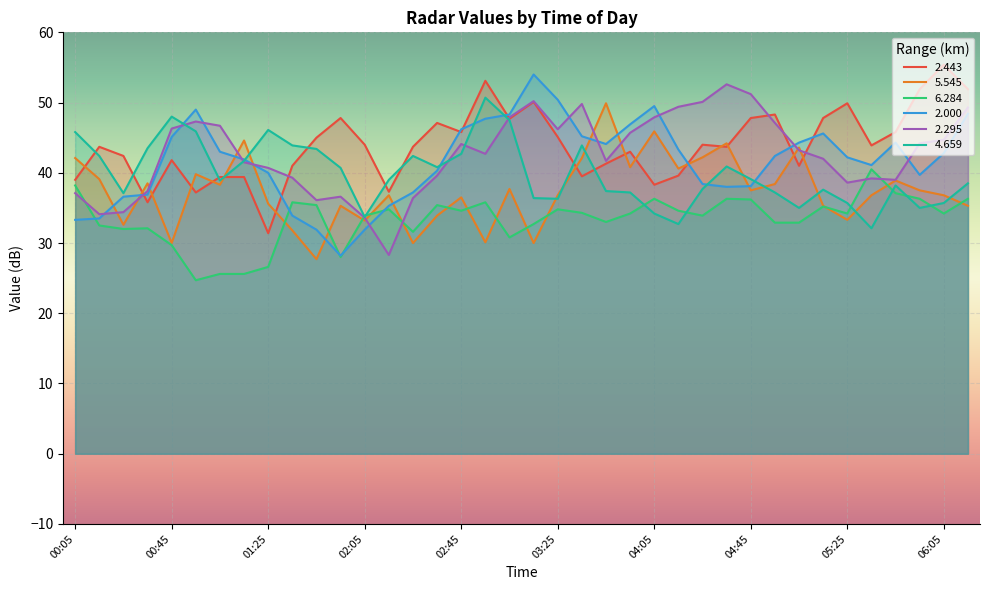

What is the total value across all series at 05:55?

244.6